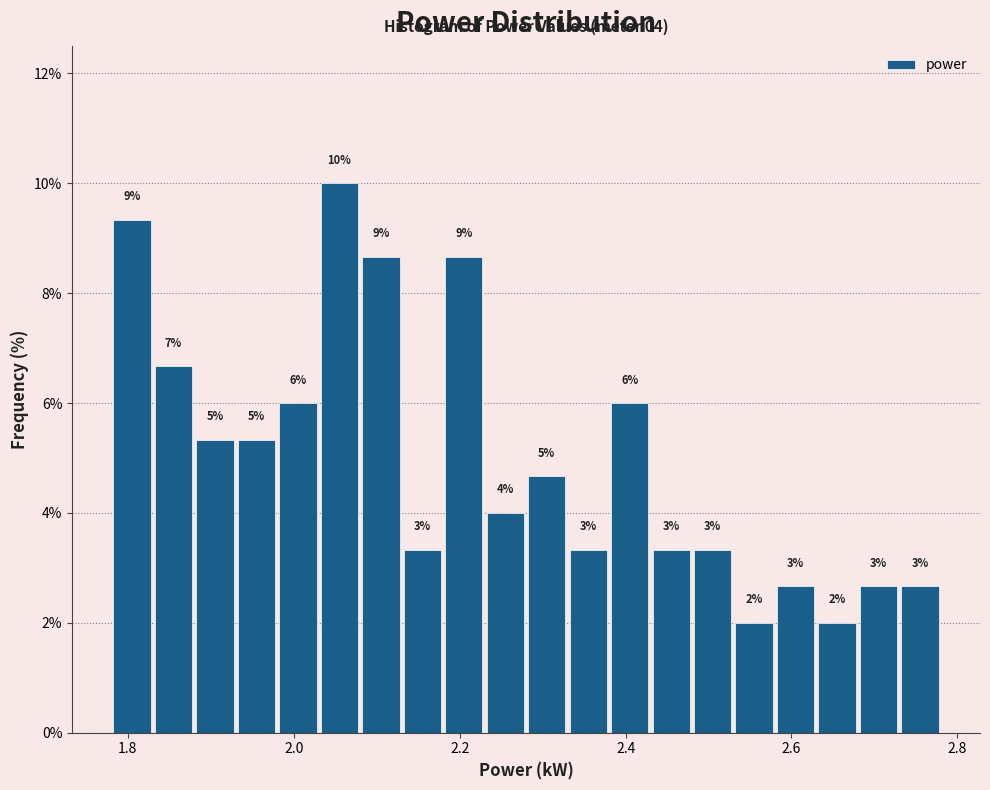

Read against the x-axis, roughly where is the centre of the tallest bar?

2.06